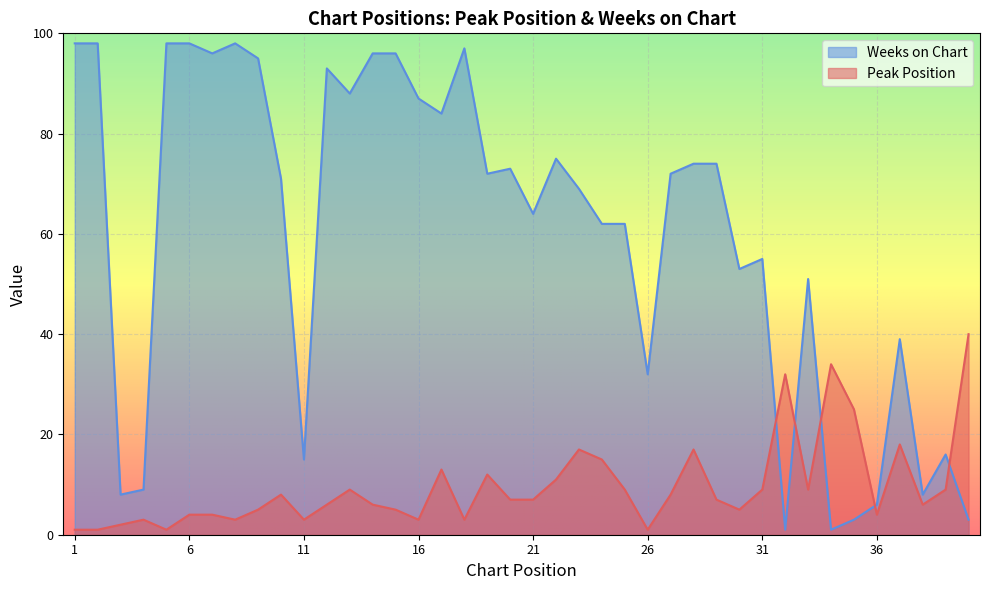

What is the maximum value for Peak Position?

40